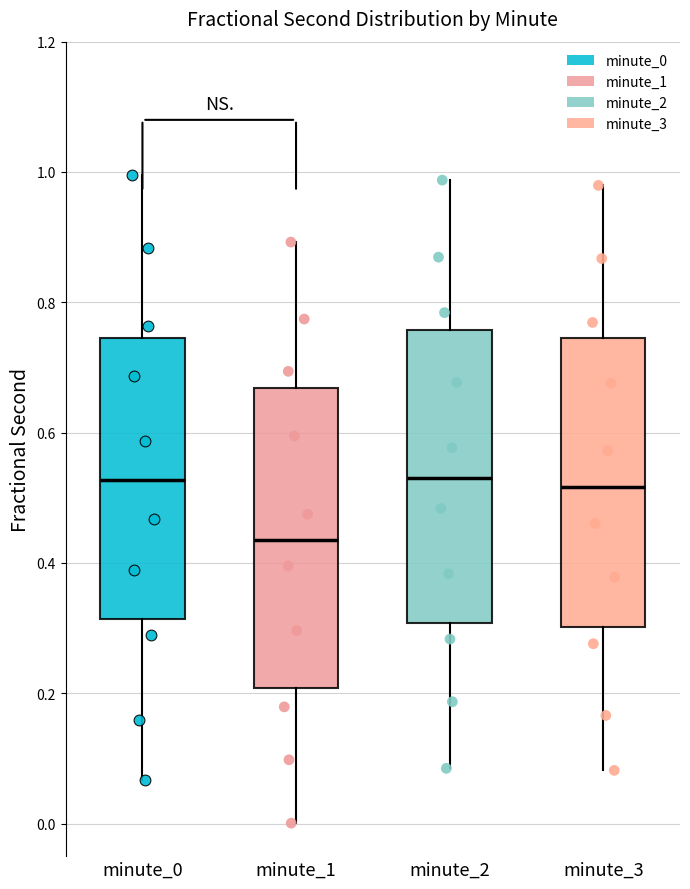

Reading left to right, transcribe this box plot: for each box, give where its median line is, the range the box spans, and where its two whiskers end, as read against the y-axis. The values are not printed on the chart, so give them approximately, as read against the axis.

minute_0: median 0.52, box 0.32 to 0.74, whiskers 0.06 to 1.00
minute_1: median 0.44, box 0.20 to 0.66, whiskers 0.00 to 0.90
minute_2: median 0.54, box 0.30 to 0.76, whiskers 0.08 to 0.98
minute_3: median 0.52, box 0.30 to 0.74, whiskers 0.08 to 0.98